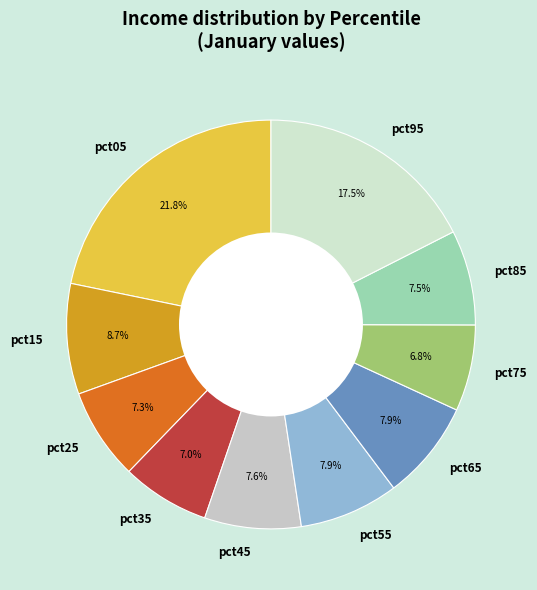

What percentage is NOT represented by pct25?

92.7%